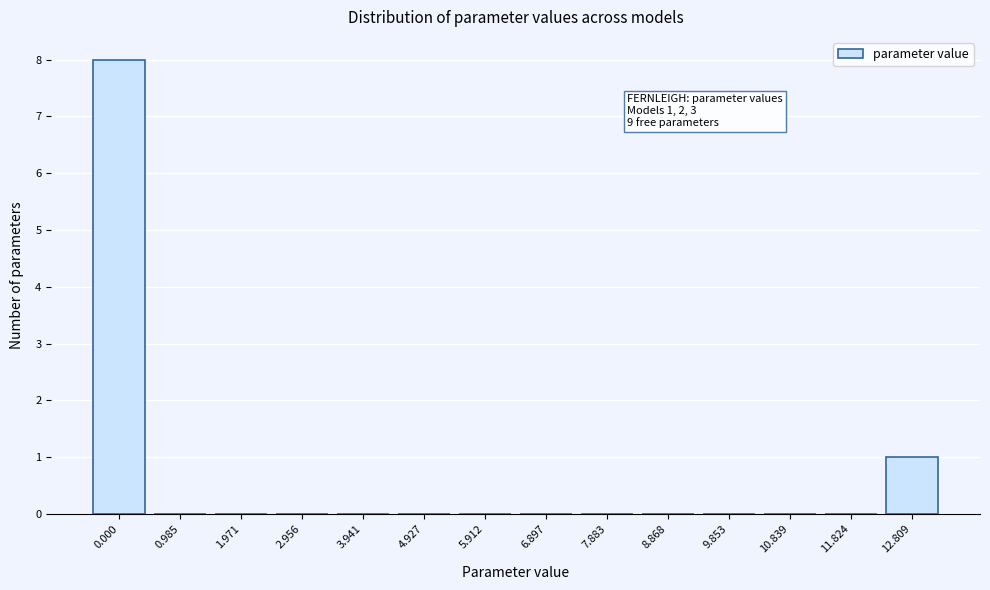

Reading left to right, what are all the values shown in this chart?

0.000=8	0.985=0	1.971=0	2.956=0	3.941=0	4.927=0	5.912=0	6.897=0	7.883=0	8.868=0	9.853=0	10.839=0	11.824=0	12.809=1